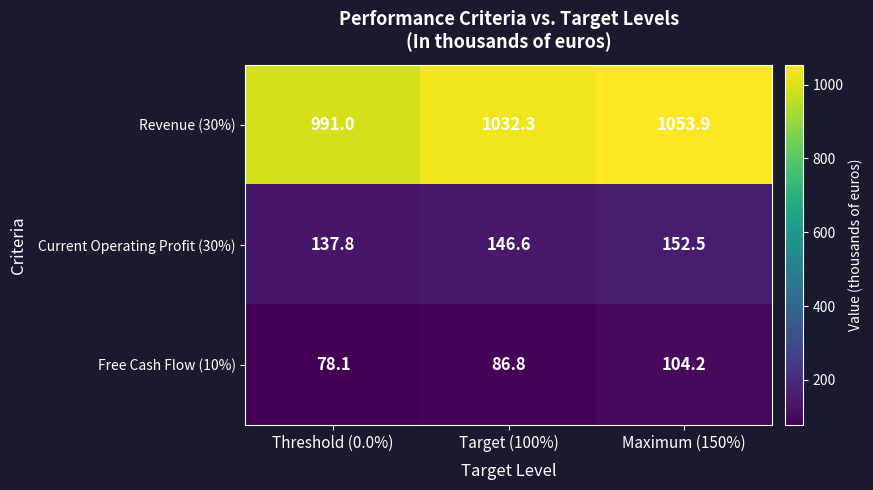

List the series in order of their peak value, highest first.

Revenue (30%), Current Operating Profit (30%), Free Cash Flow (10%)